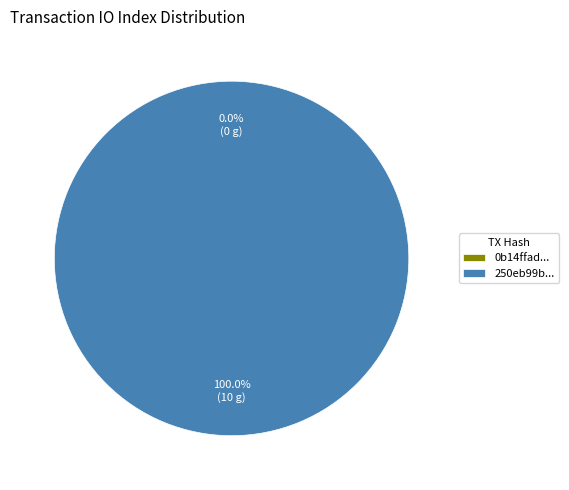

To the nearest percent, what is the difference between the tx_hash_1 and tx_hash_0 slice percentages?

100%